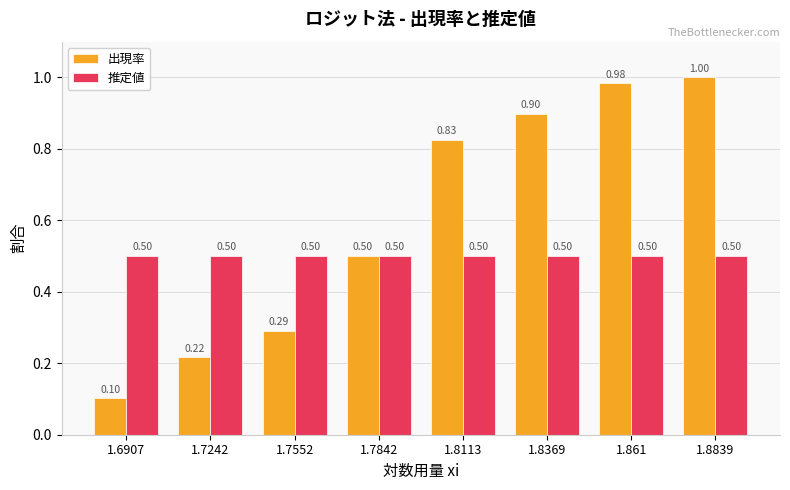

At how many categories does at least one series exceed 0?

8